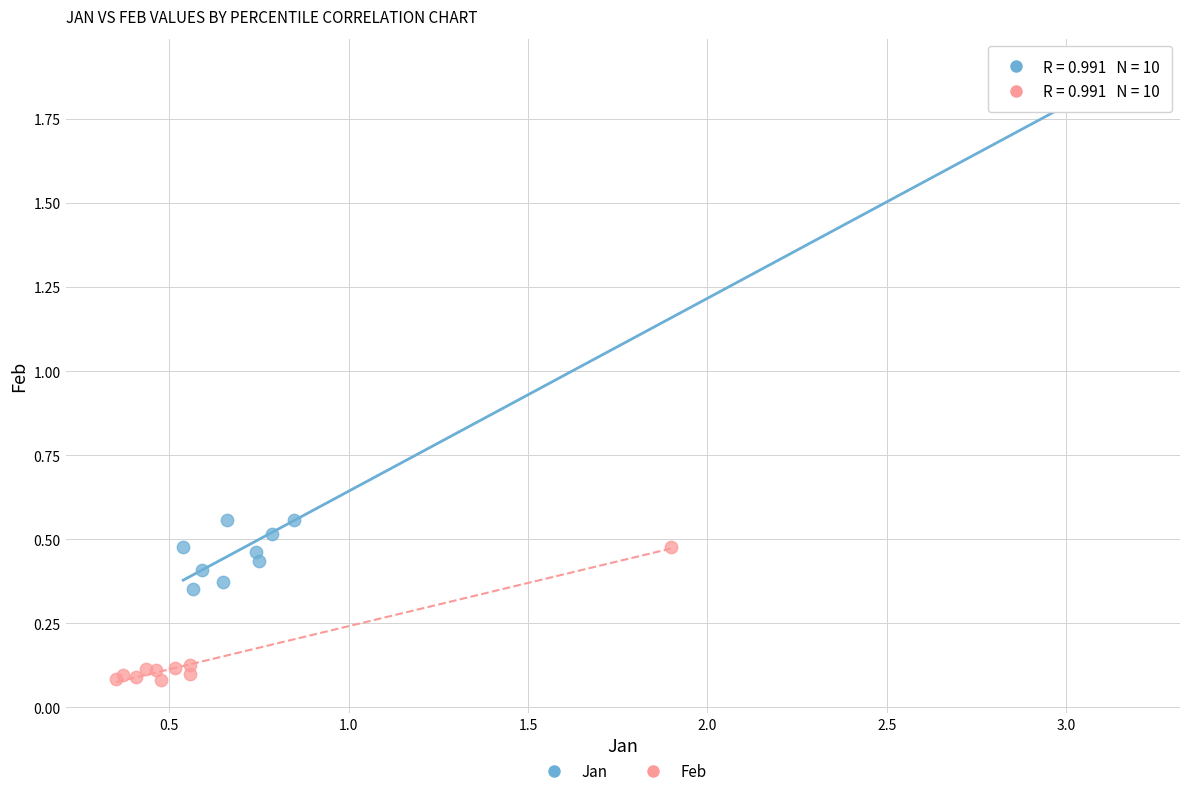

Which series contains the lowest Y value?

Feb